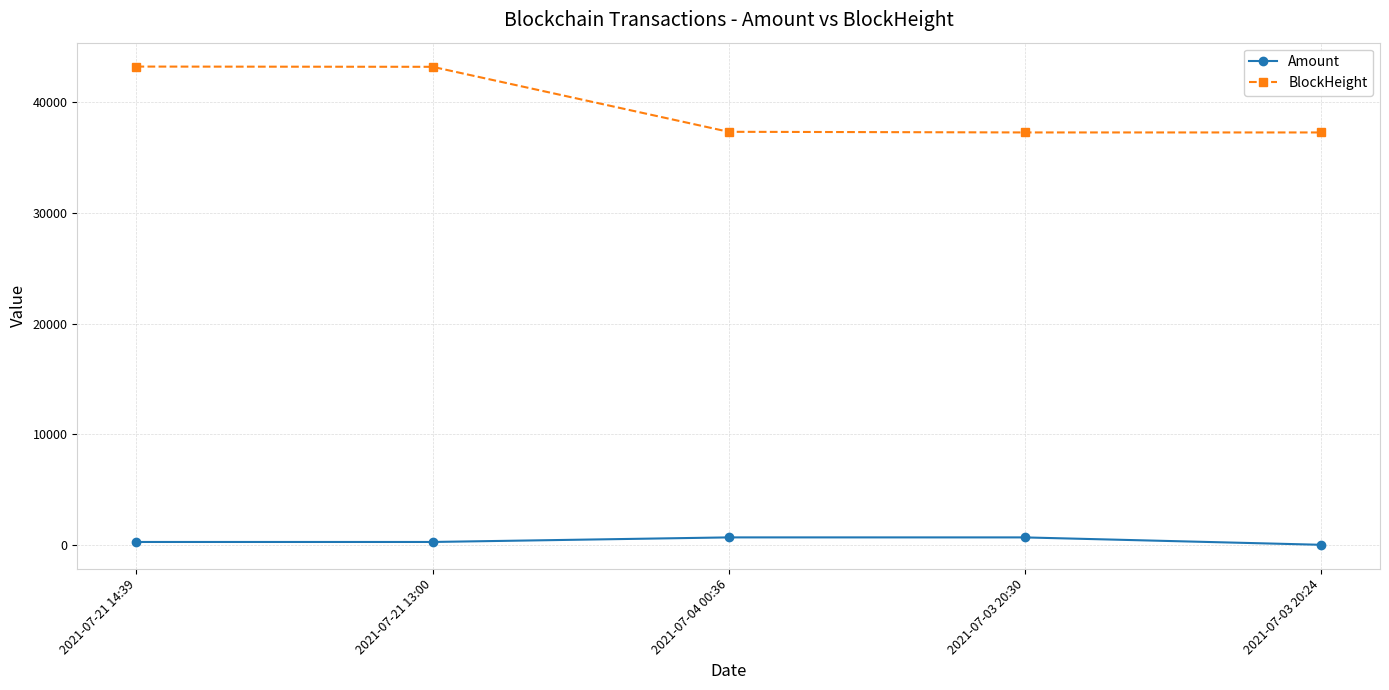

True or false: BlockHeight and Amount intersect in this chart.

False